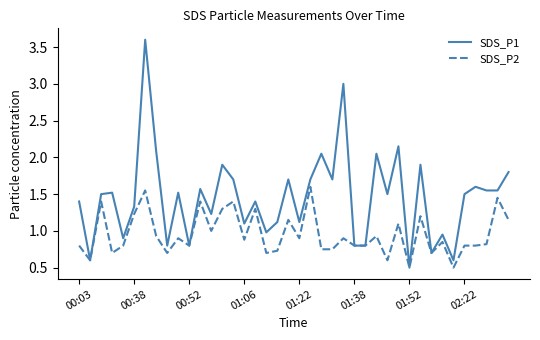

True or false: SDS_P2 has more than 0 interior local peaks.

True